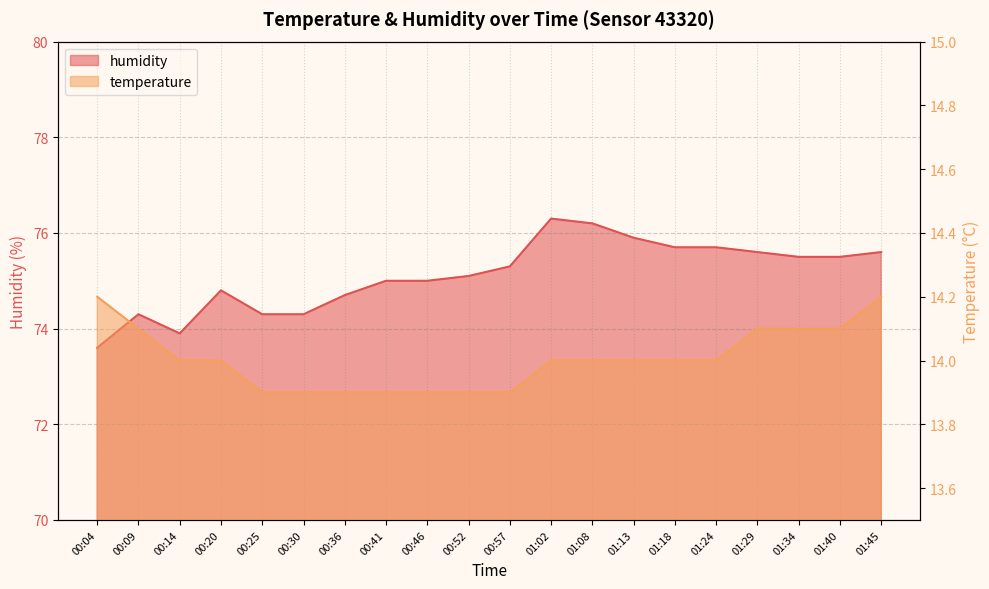

The value of temperature at 01:02 is 6.5. True or false?

False